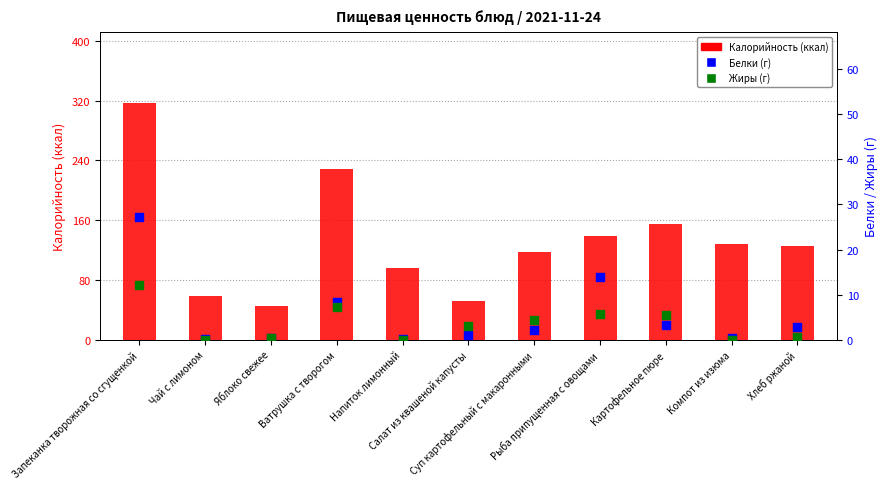

At how many categories does at least one series exceed 50?

10